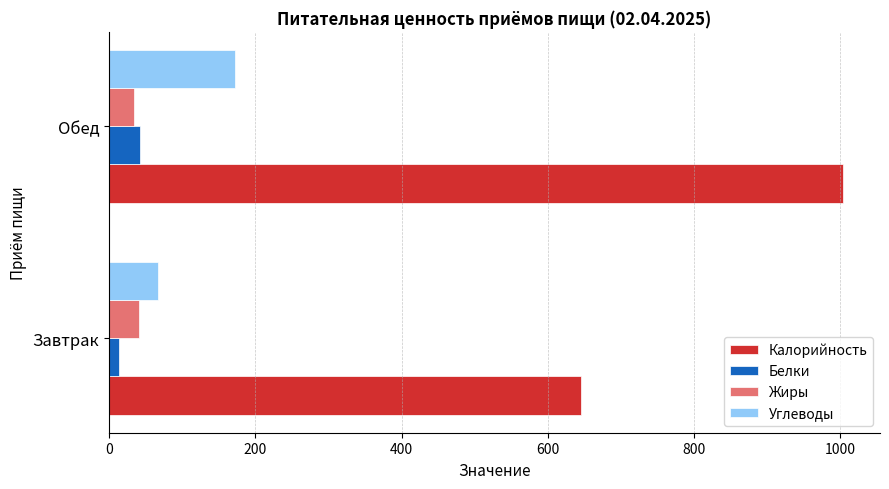

What is the difference between the maximum and minimum values in the Белки series?

29